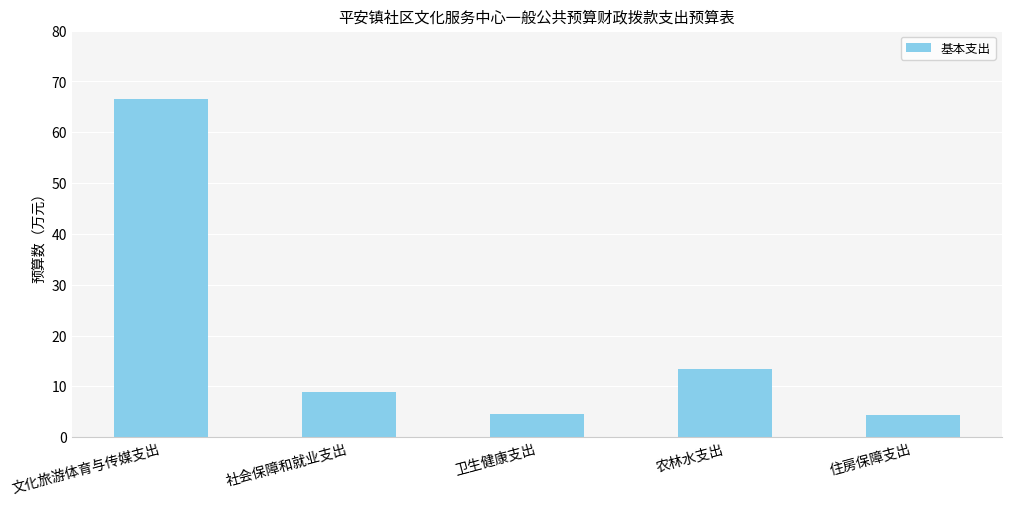

Reading right to left, transcribe all the data shown in this chart.

4.5	13.4	4.5	8.9	66.5